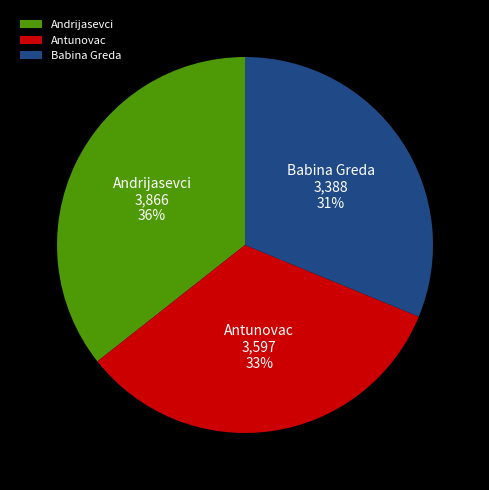

Rank the categories by value from highest to lowest.

Andrijasevci, Antunovac, Babina Greda